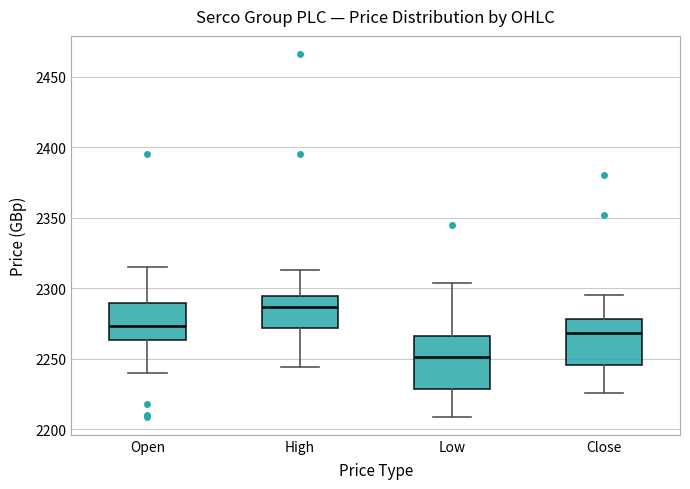

Which box's median line is the highest?

High